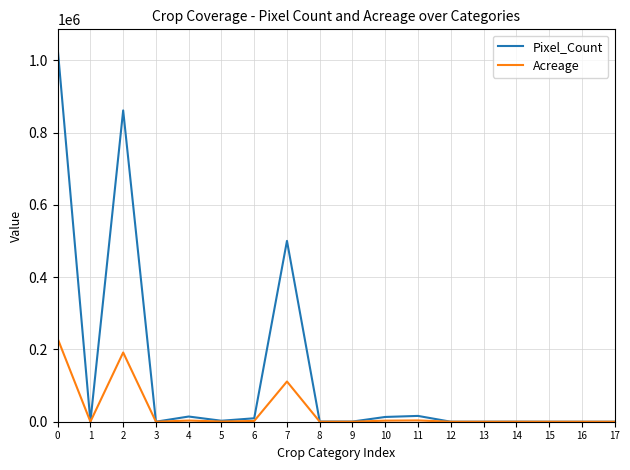

List the series in order of their overall mean, lowest first.

Acreage, Pixel_Count